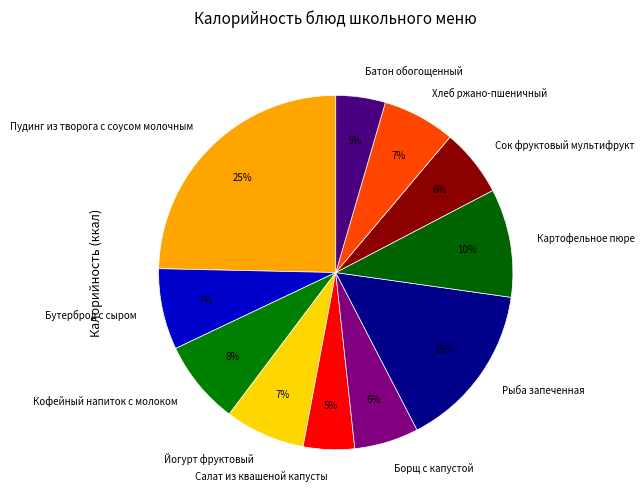

True or false: Пудинг из творога с соусом молочным accounts for 25% of the total.

True